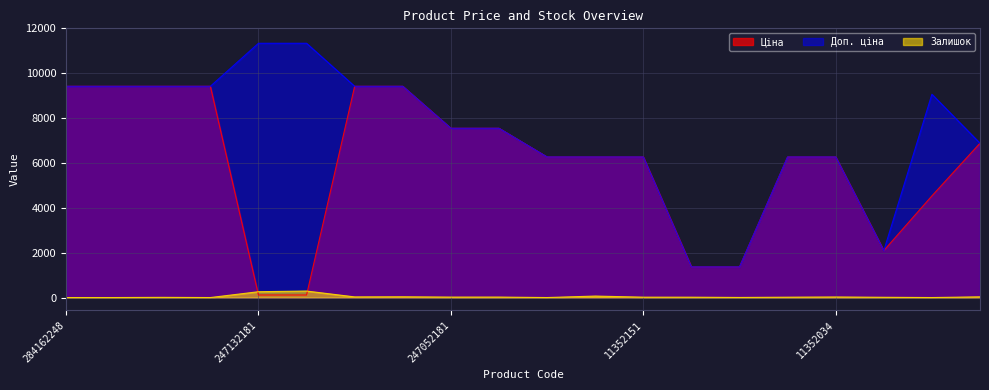

True or false: Доп. ціна has a value of 3050.8 at 284162245.

False